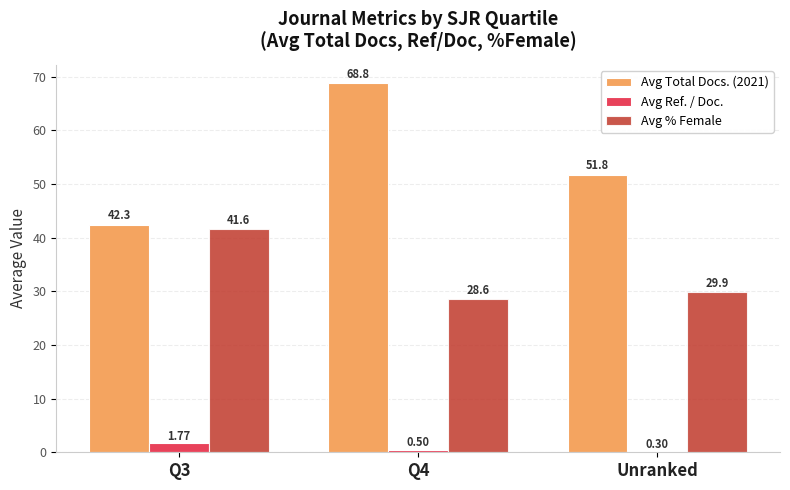

Is it true that Avg Total Docs. (2021) equals 15.7 at Q3?

False